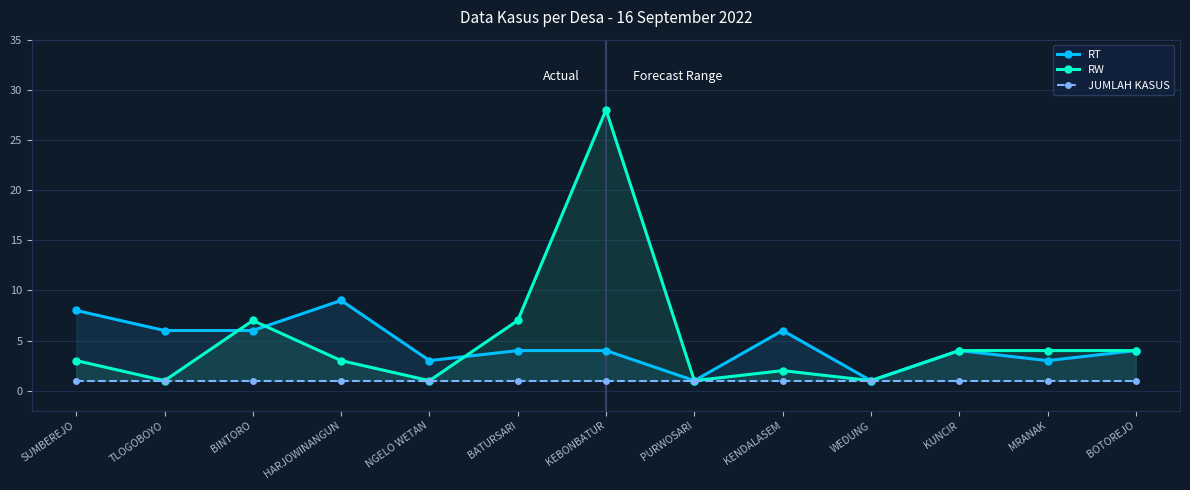

What position from the left is KEBONBATUR?

7